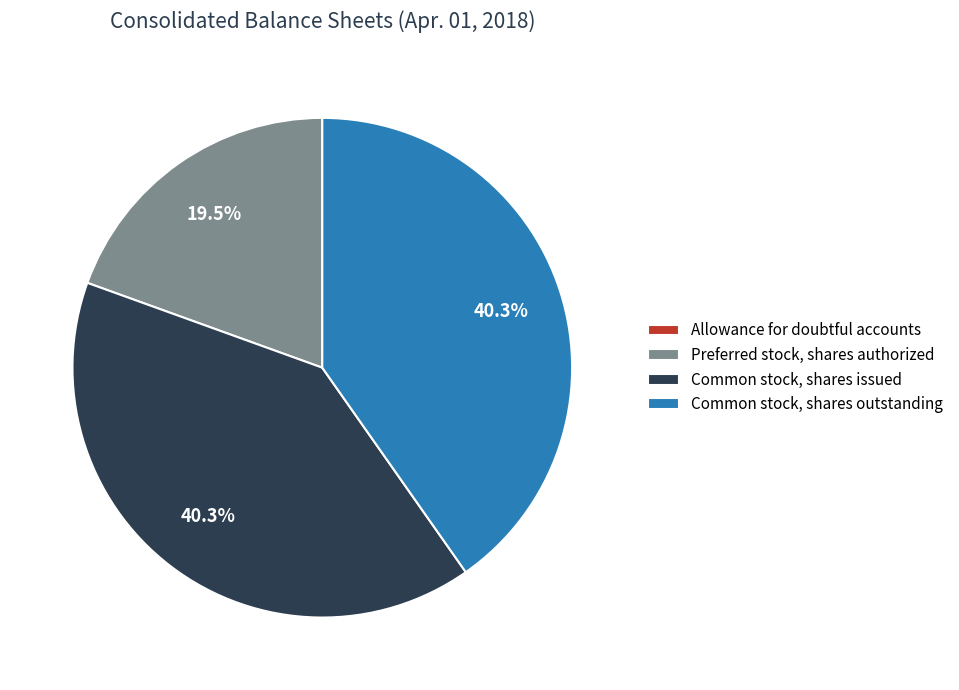

To the nearest percent, what is the difference between the largest and smallest slice percentages?

40%